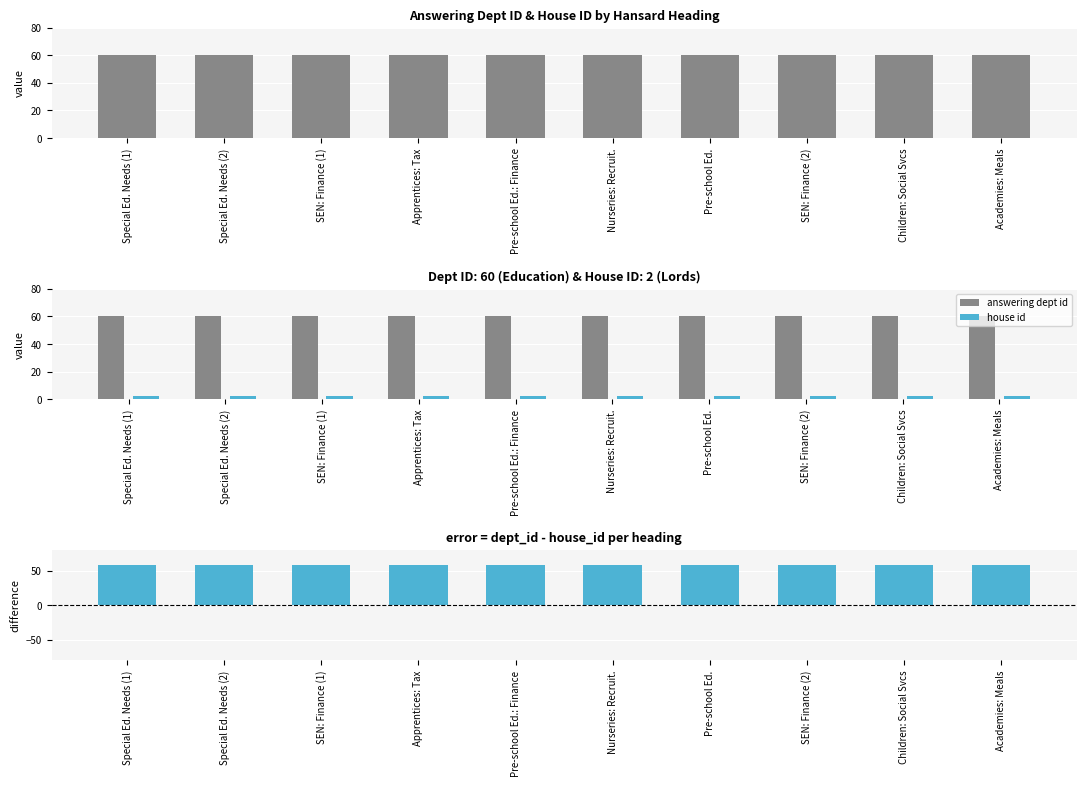

What position from the right is Pre-school Ed.?

4